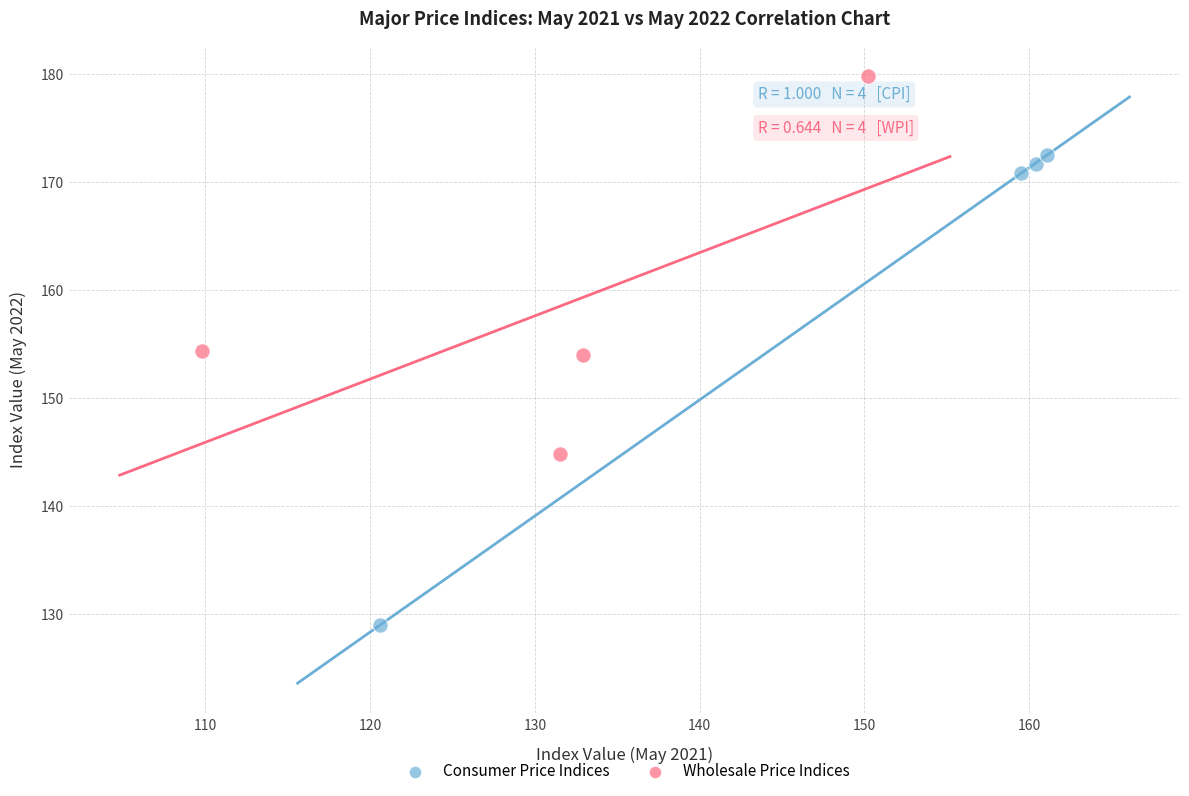

Which series has the largest Y range (max minus min)?

Consumer Price Indices